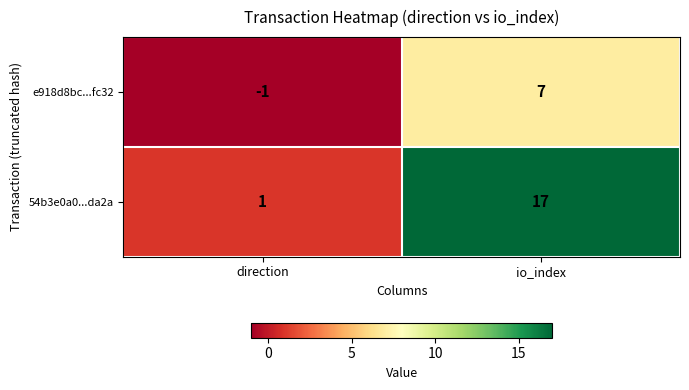

At which label does e918d8bc...fc32 reach its minimum?

direction